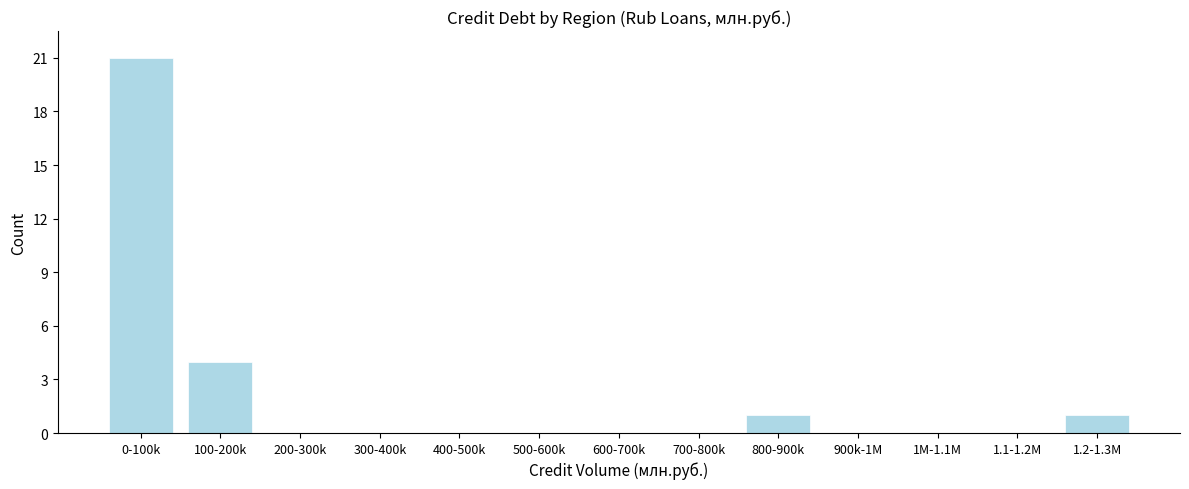

Reading left to right, extract all data points from this chart.

0-100k=21	100-200k=4	200-300k=0	300-400k=0	400-500k=0	500-600k=0	600-700k=0	700-800k=0	800-900k=1	900k-1M=0	1M-1.1M=0	1.1-1.2M=0	1.2-1.3M=1